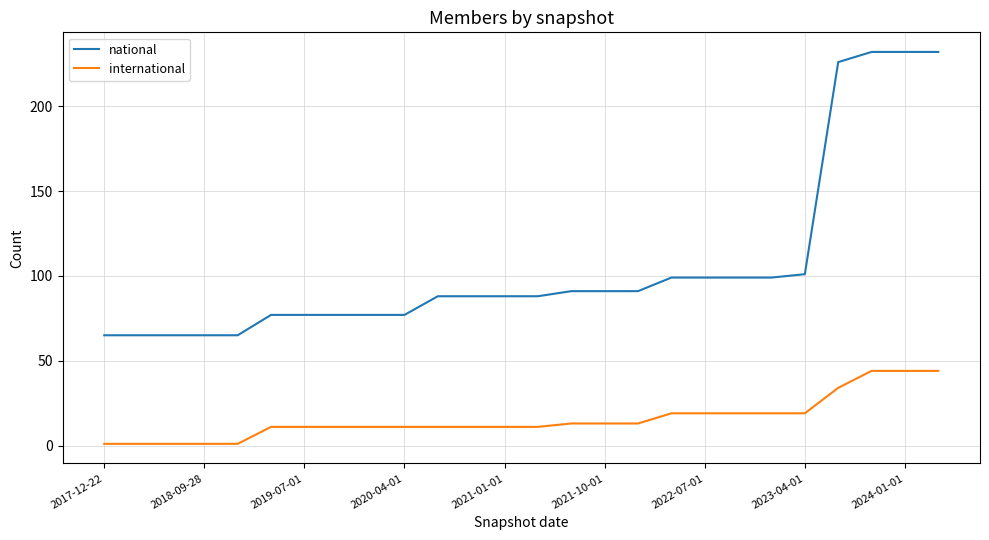

Does the chart display data point markers on the line(s)?

No